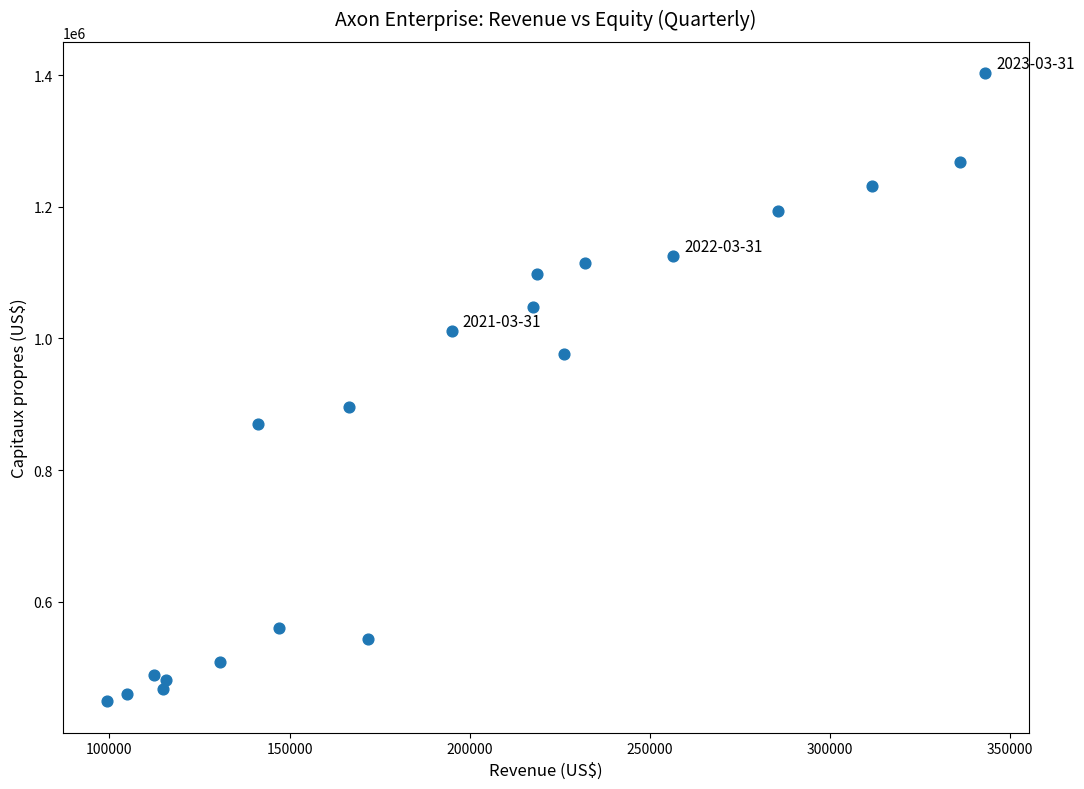

What Y value in the scatter plot is closest to 925918?

895153